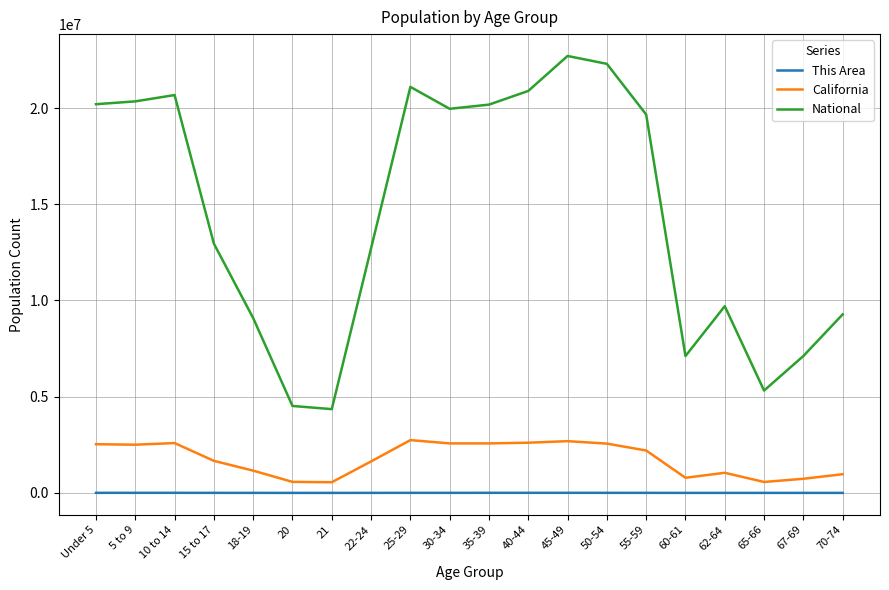

True or false: National has more than 0 points higher than both neighbors.

True